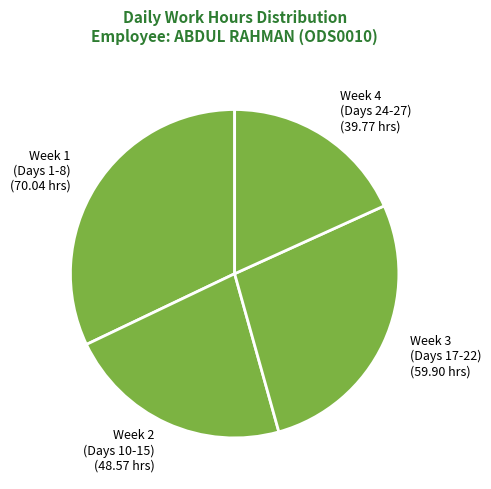

Count the number of slices in the pie.

4